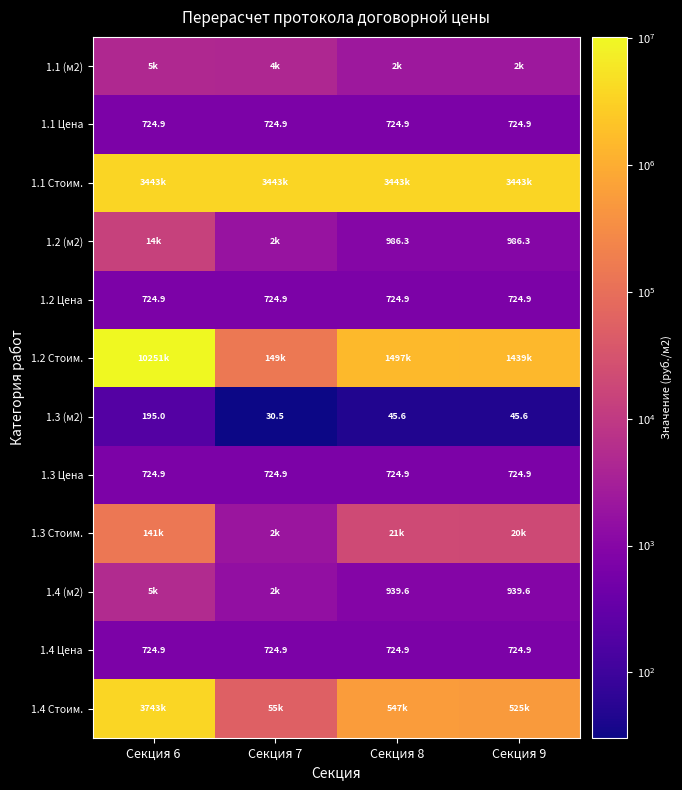

What is the average value of the 1.1 Цена series?

724.9